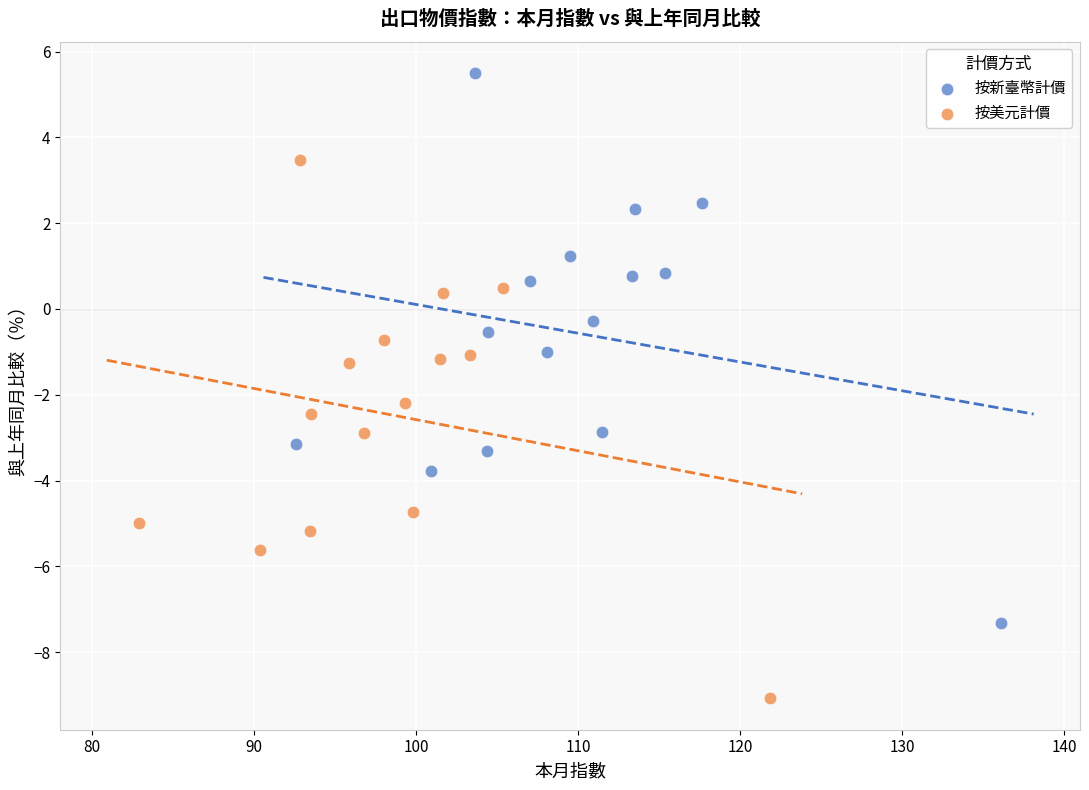

Which series contains the lowest Y value?

按美元計價